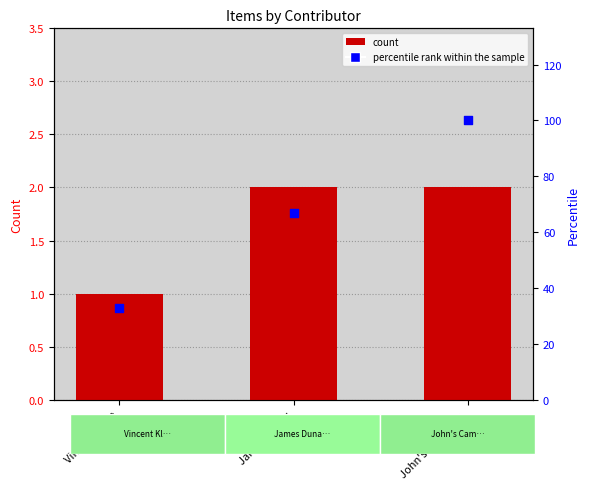

Which series contains the highest Y value?

percentile rank within the sample